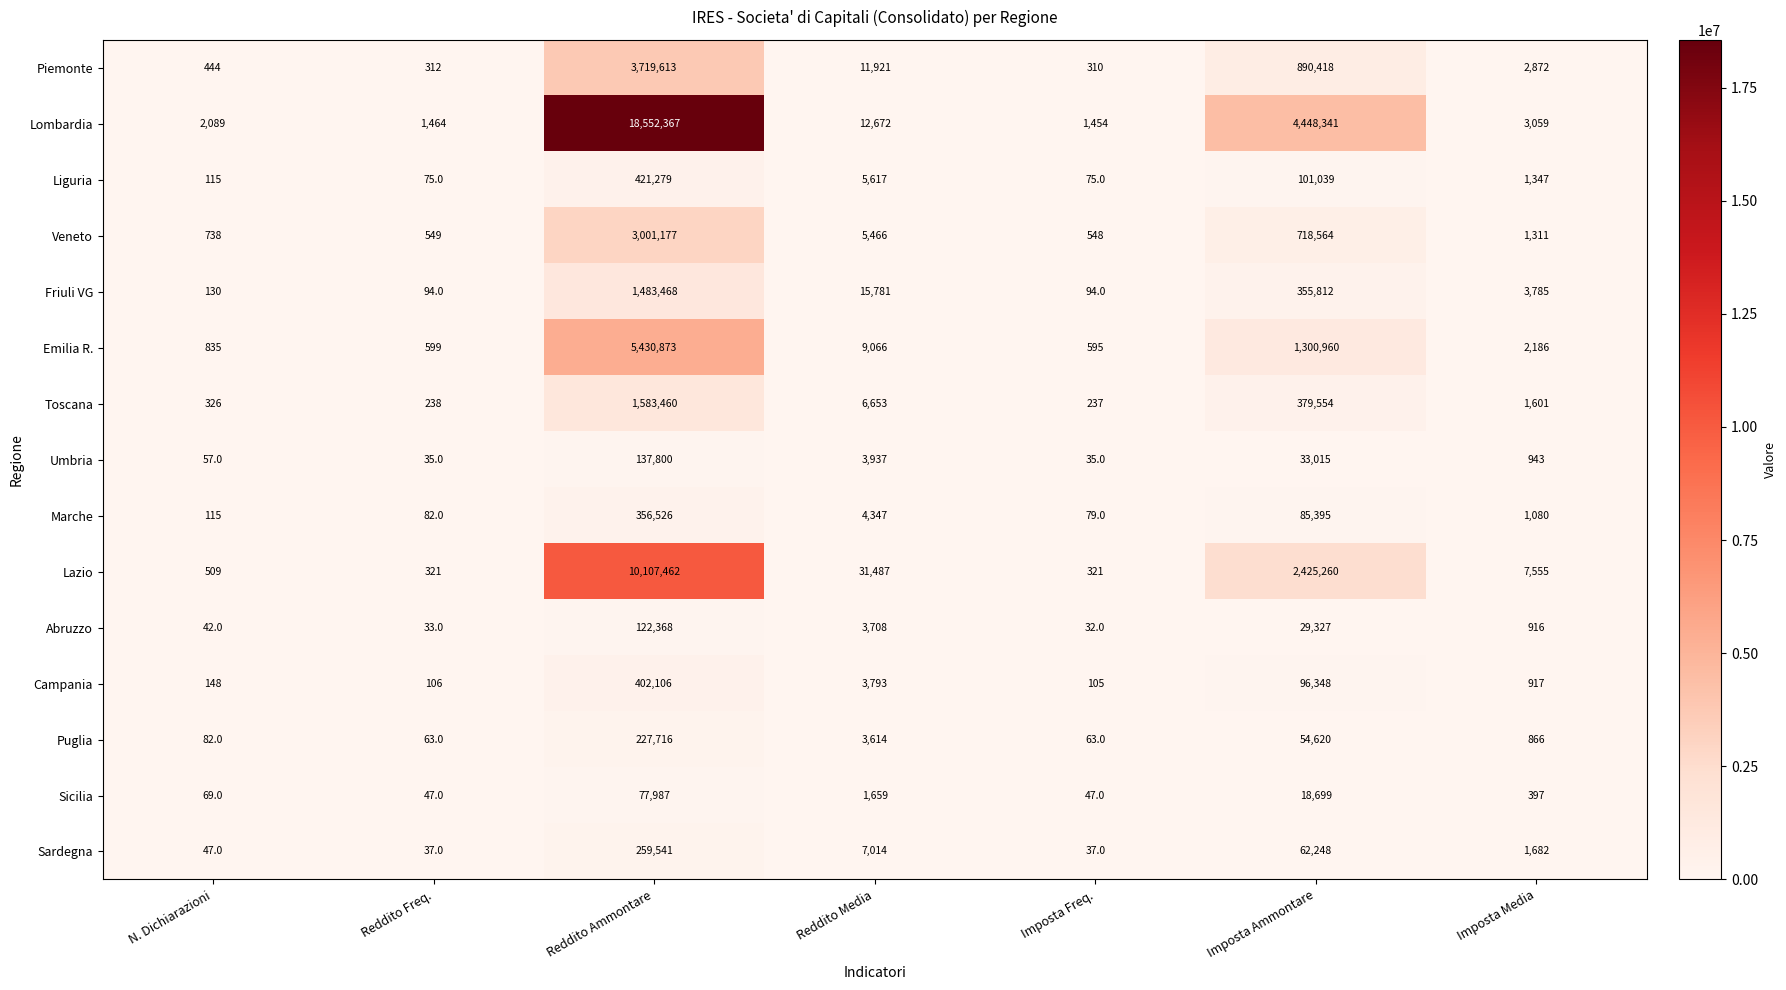

What is the total value across all series at Reddito Ammontare?

45883743